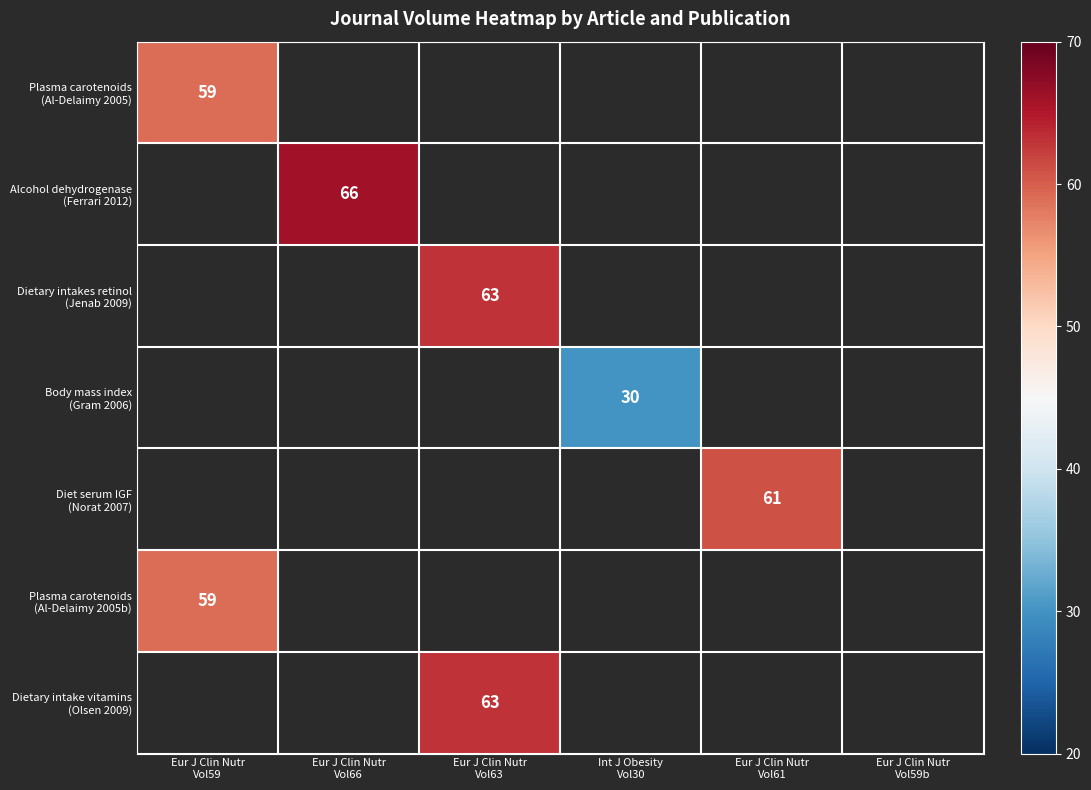

What is the maximum value for Plasma carotenoids (Al-Delaimy 2005b)?

59.0